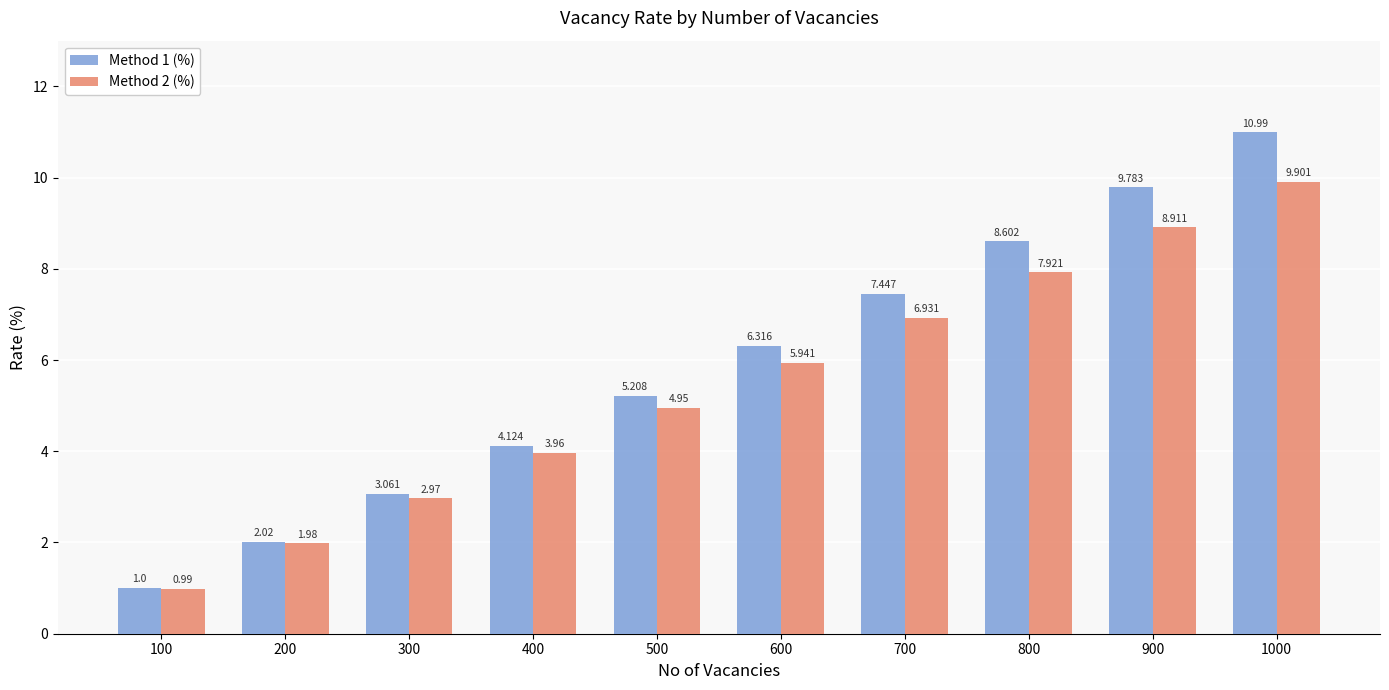

Is the value of Method 2 (%) at 200 greater than the value of Method 1 (%) at 1000?

No